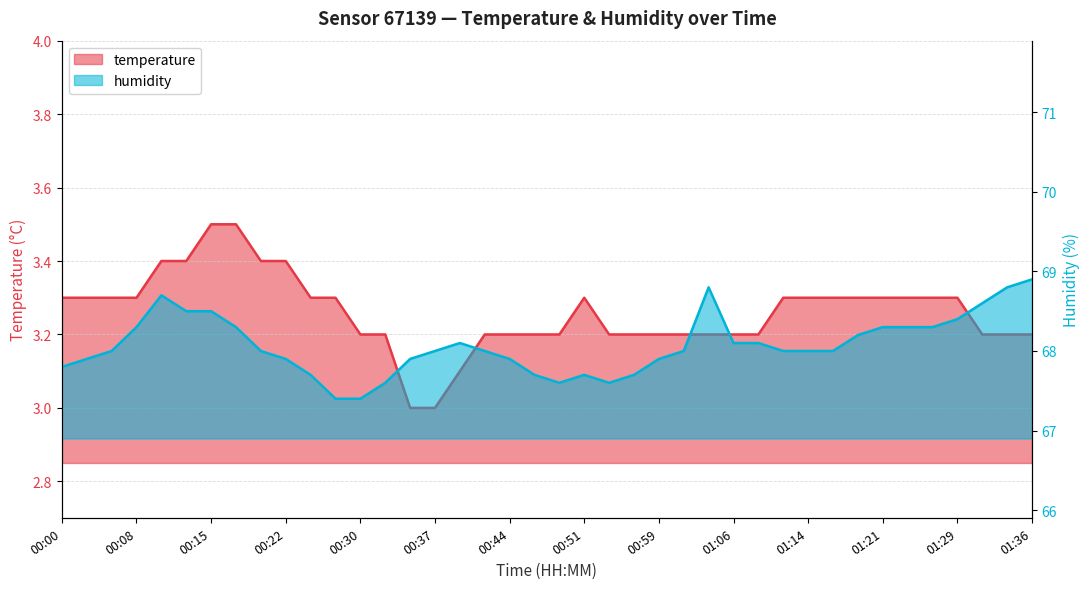

Which has a higher value, 00:54 or 00:05?

00:05